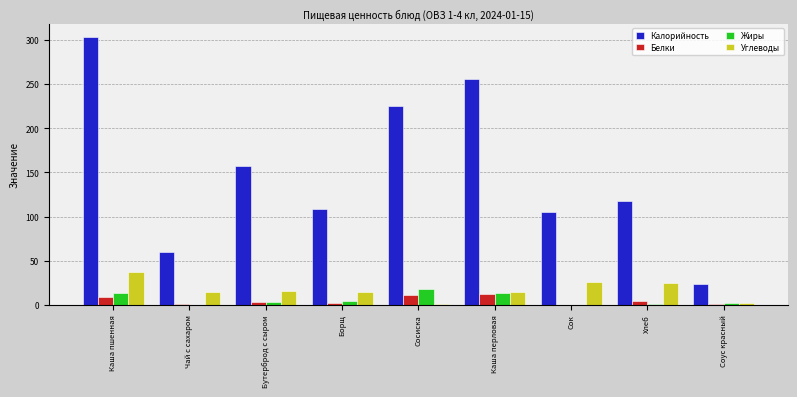

Between Борщ and Сосиска, which series saw the biggest shift?

Калорийность